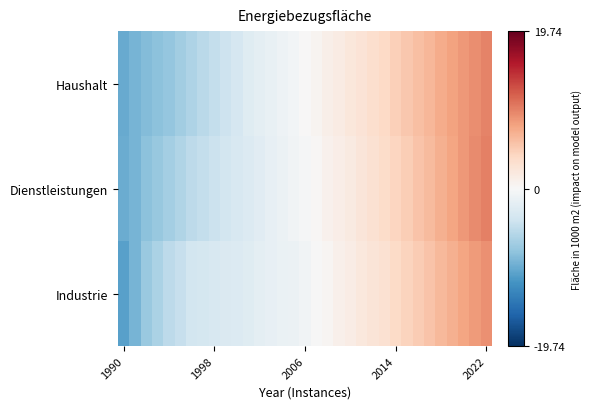

At which category does the chart reach its minimum across all series?

1990